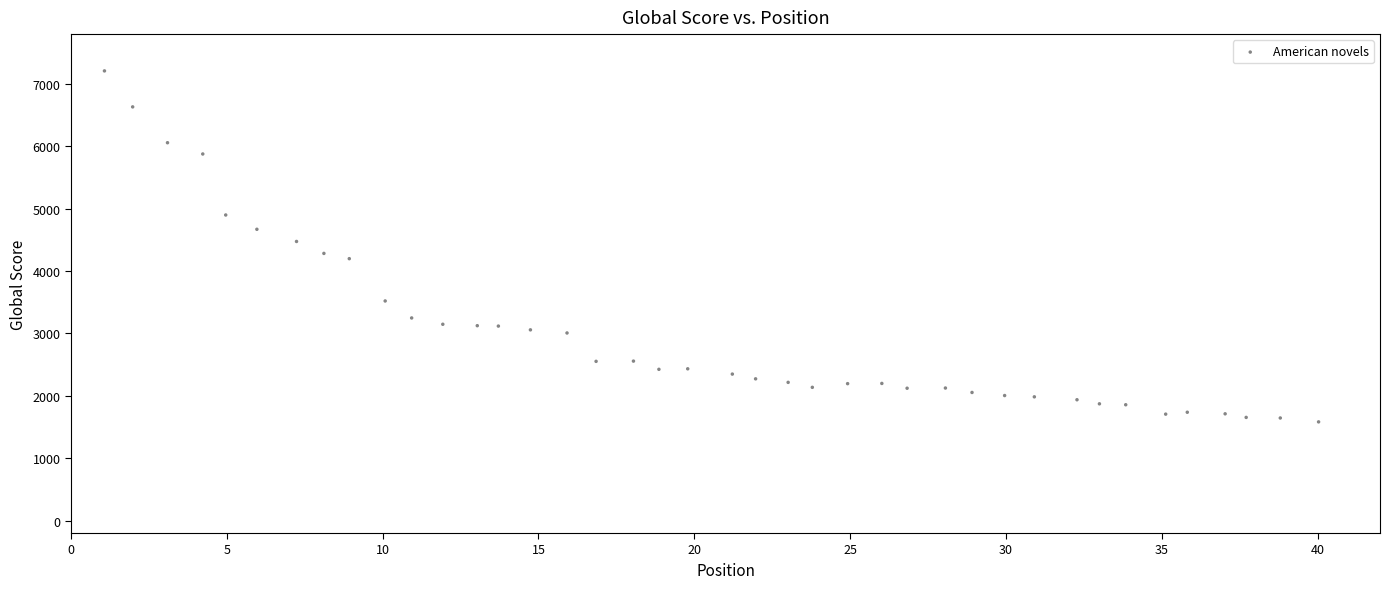

What is the range of X values (max minus min)?

39.0